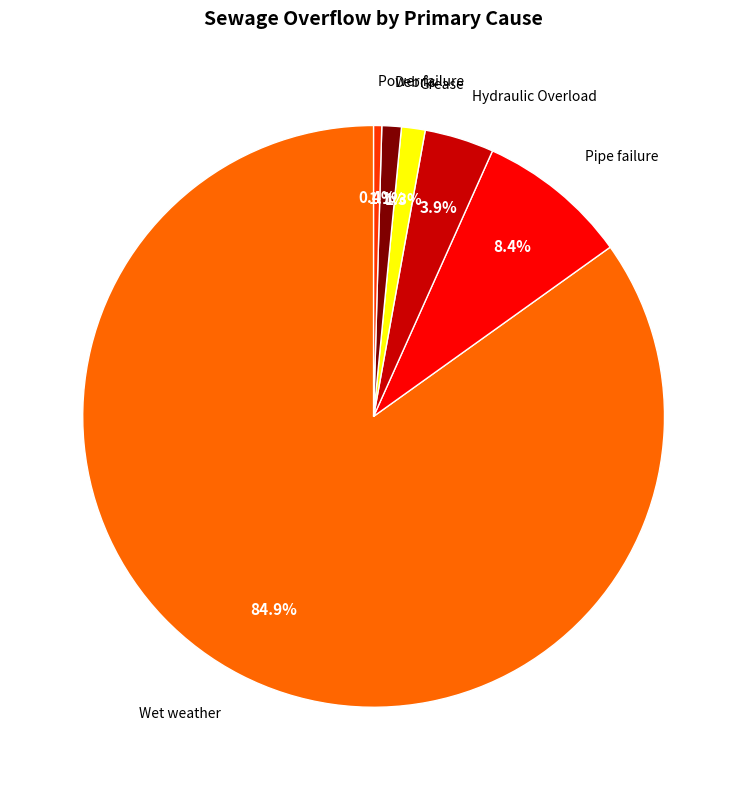

Does any single category account for the majority?

Yes